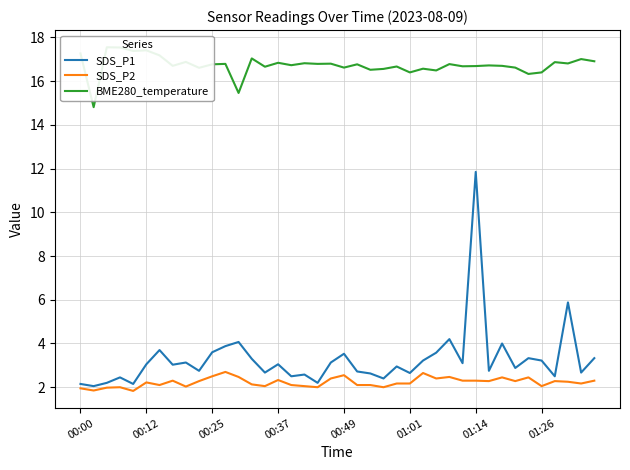

How many lines are shown in the chart?

3